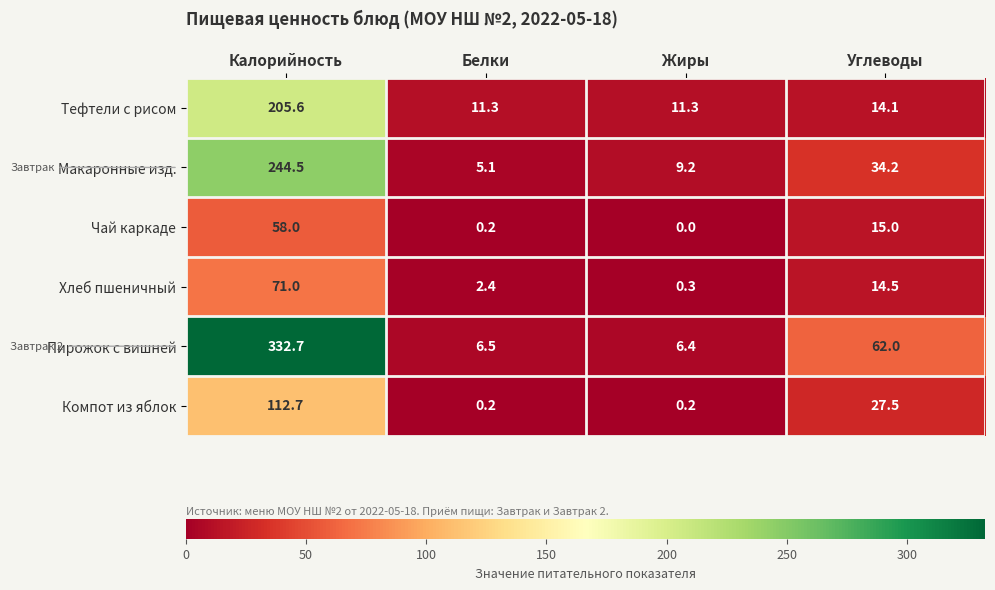

Reading right to left, extract all data points from this chart.

Тефтели с рисом: Углеводы=14.1	Жиры=11.3	Белки=11.3	Калорийность=205.6
Макаронные изд.: Углеводы=34.2	Жиры=9.2	Белки=5.1	Калорийность=244.5
Чай каркаде: Углеводы=15.0	Жиры=0.0	Белки=0.2	Калорийность=58.0
Хлеб пшеничный: Углеводы=14.5	Жиры=0.3	Белки=2.4	Калорийность=71.0
Пирожок с вишней: Углеводы=62.0	Жиры=6.4	Белки=6.5	Калорийность=332.7
Компот из яблок: Углеводы=27.5	Жиры=0.2	Белки=0.2	Калорийность=112.7